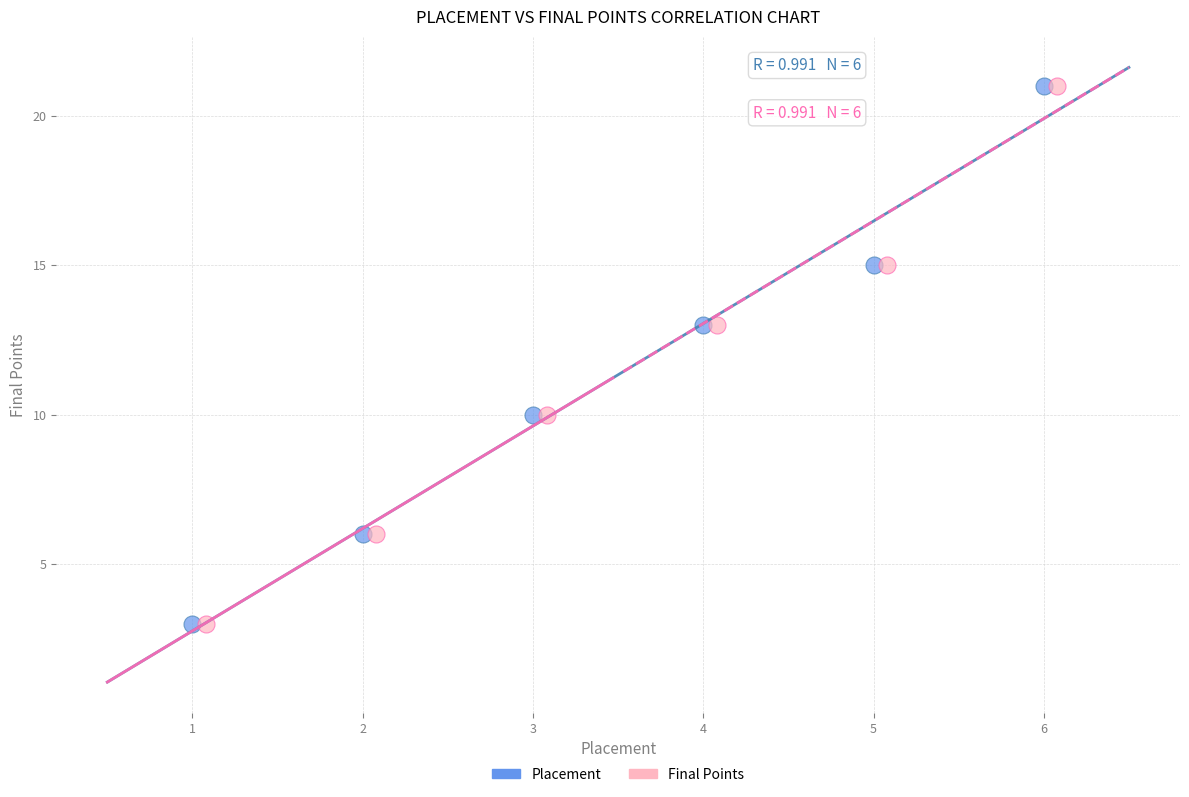

What are all the series names shown in the legend?

Placement, Final Points